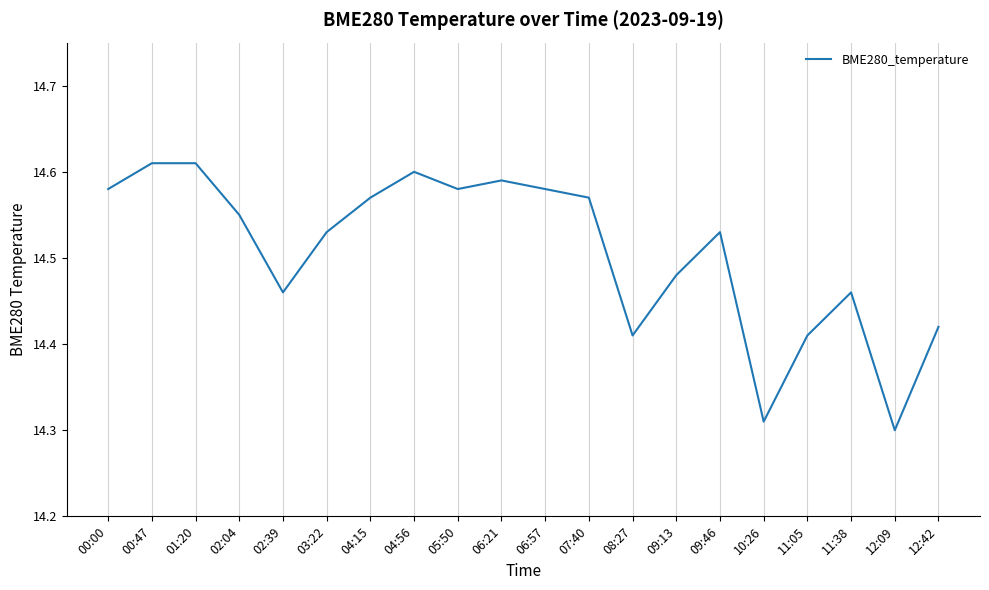

The chart shows a value of 4.4 at 05:50. True or false?

False